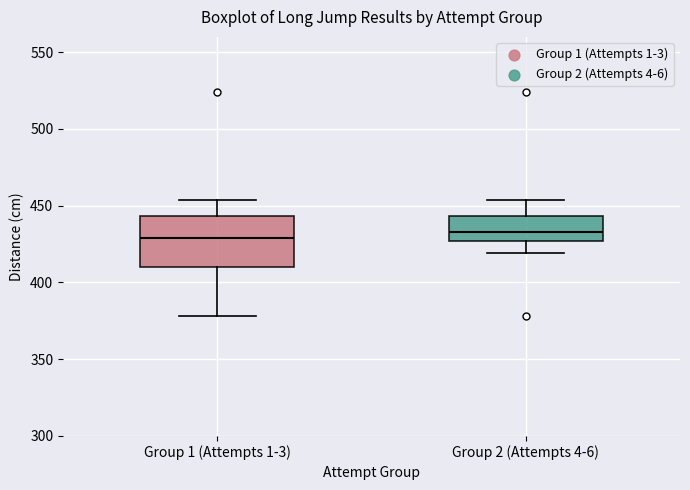

Comparing the boxes themselves (not the whiskers), which one is the tallest?

Group 1 (Attempts 1-3)